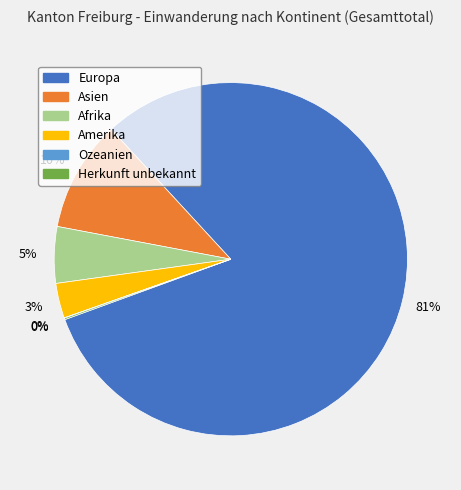

To the nearest percent, what percentage of the pie is Amerika?

3%